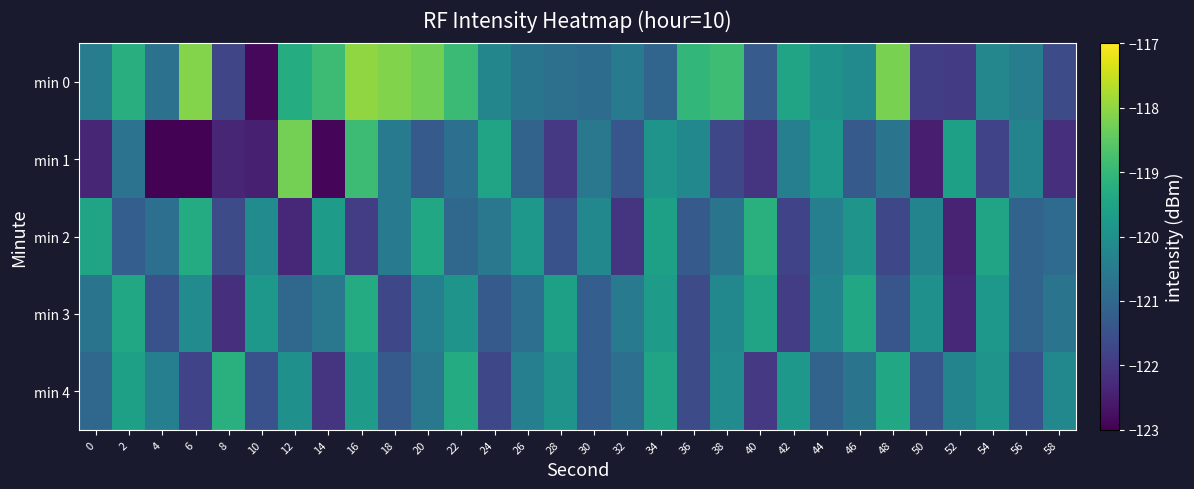

Which series changed the most between 24 and 44?

min 3